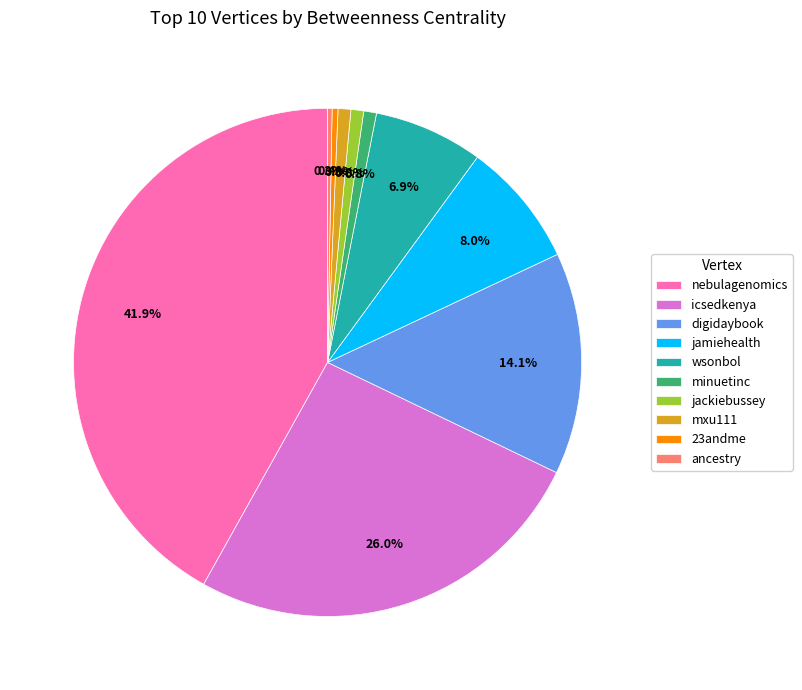

Which slice is the largest?

nebulagenomics